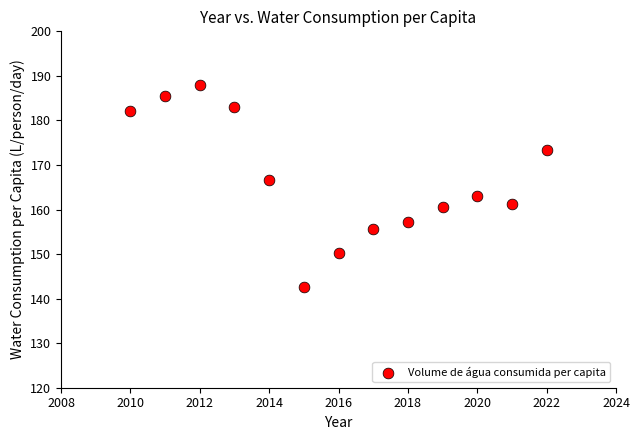

What is the range of Y values (max minus min)?

45.5